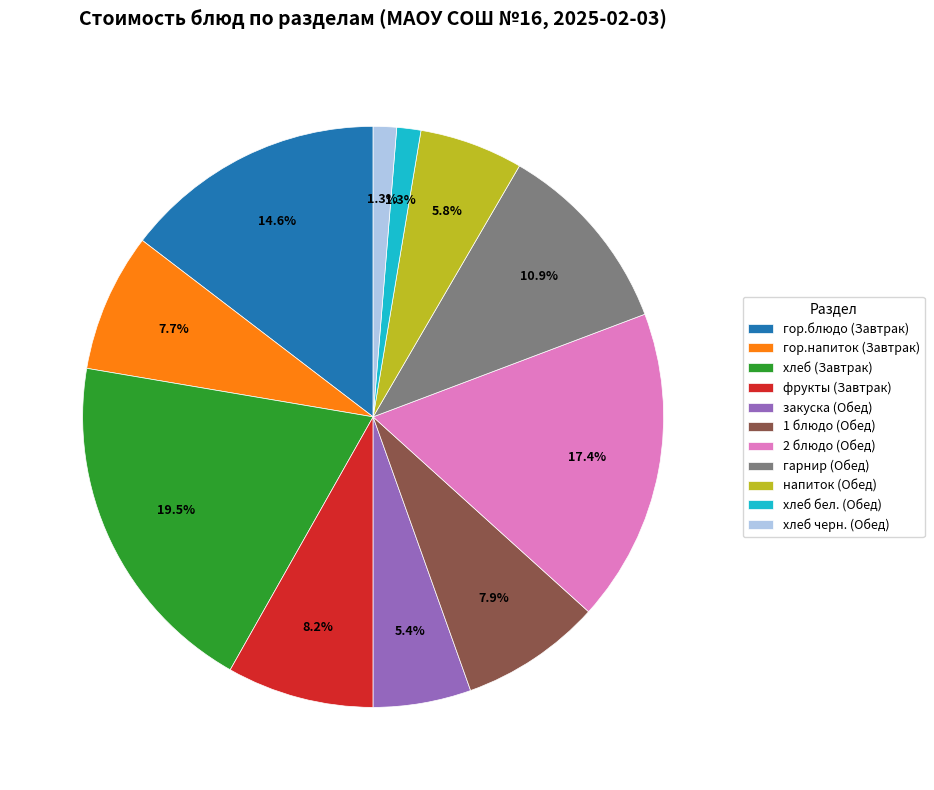

To the nearest percent, what is the average slice percentage?

9%